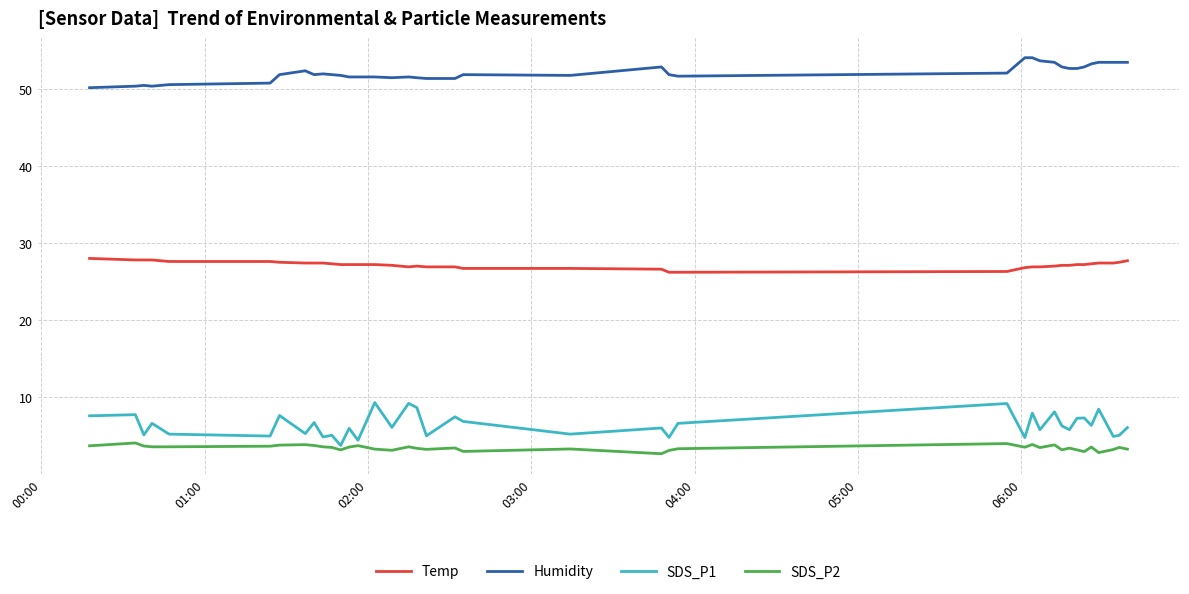

Which series has the widest spread of values?

SDS_P1